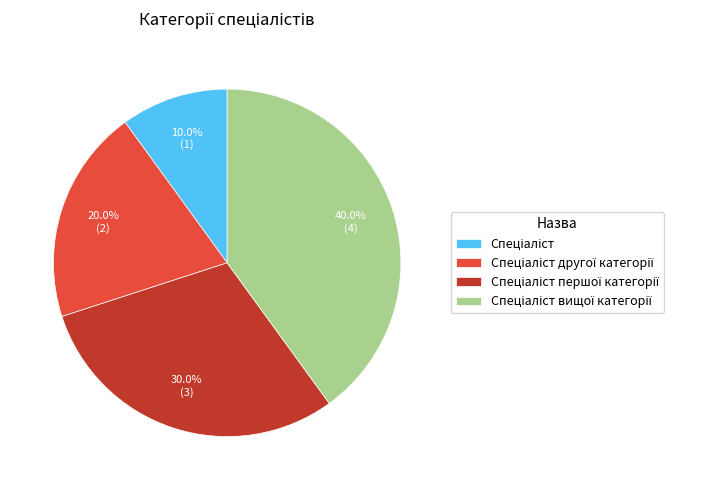

Does any single category account for the majority?

No